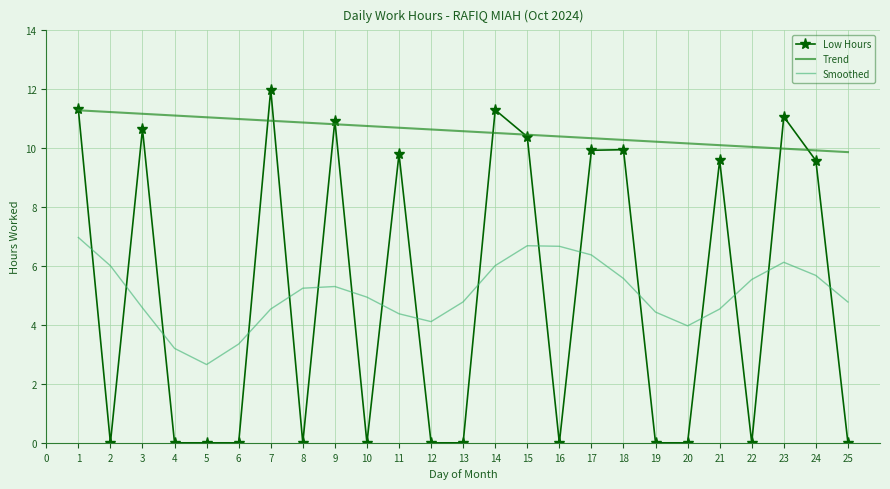

How many interior local valleys does the Smoothed series have?

3